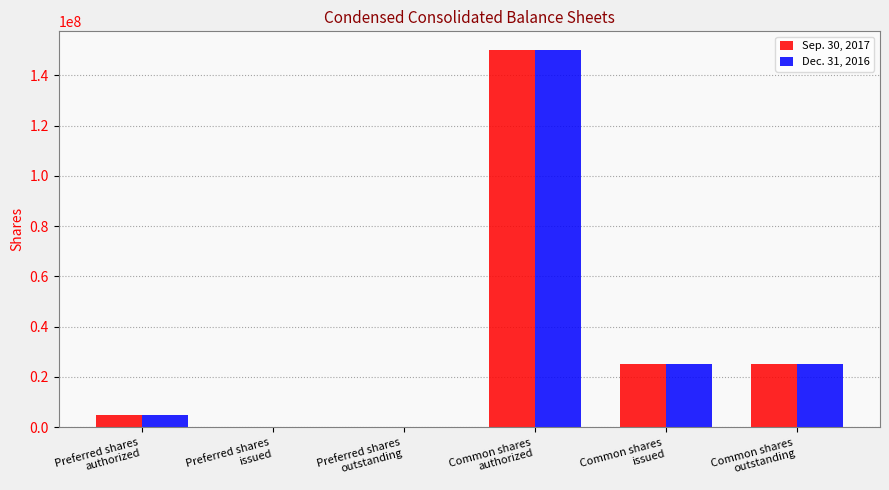

Are the bars horizontal?

No